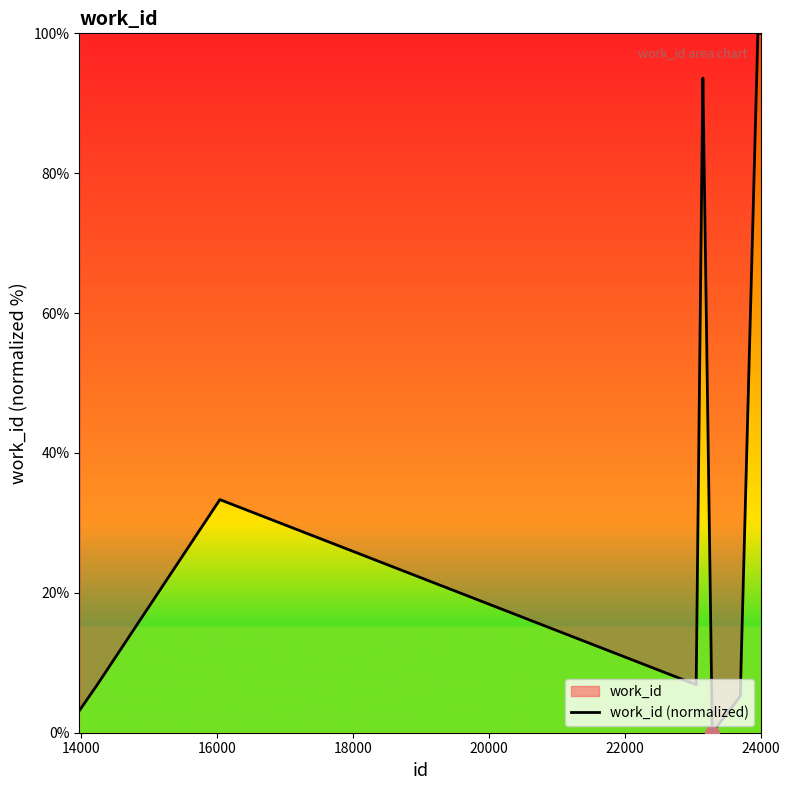

What is the greatest value displayed?

100.0